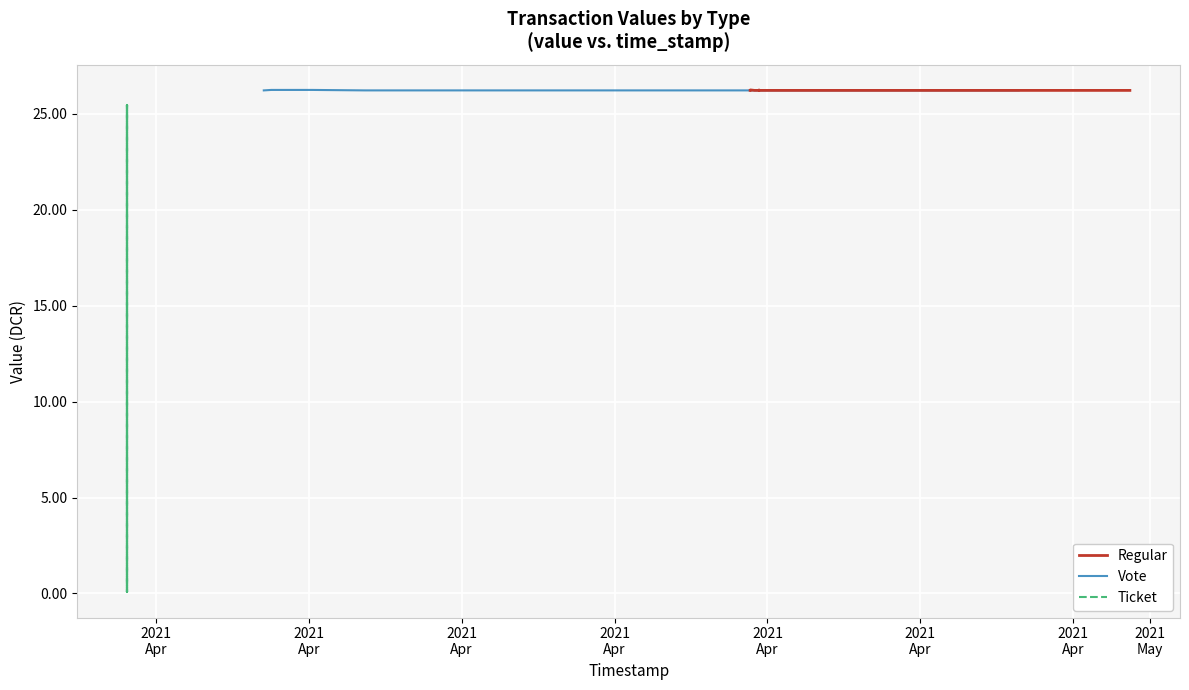

How many lines are shown in the chart?

3